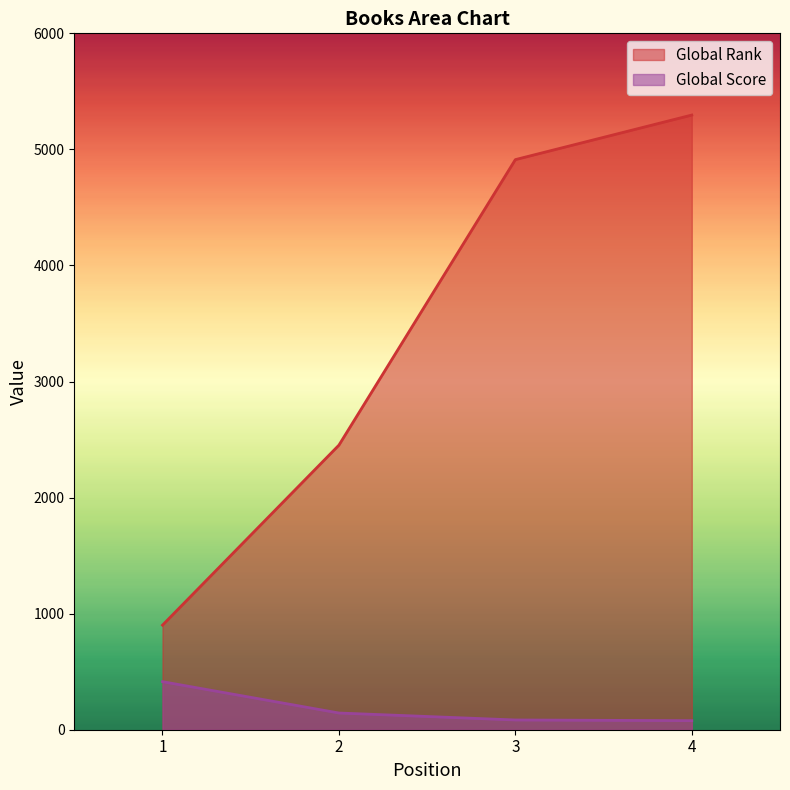

At which label does Global Score first exceed 144?

1